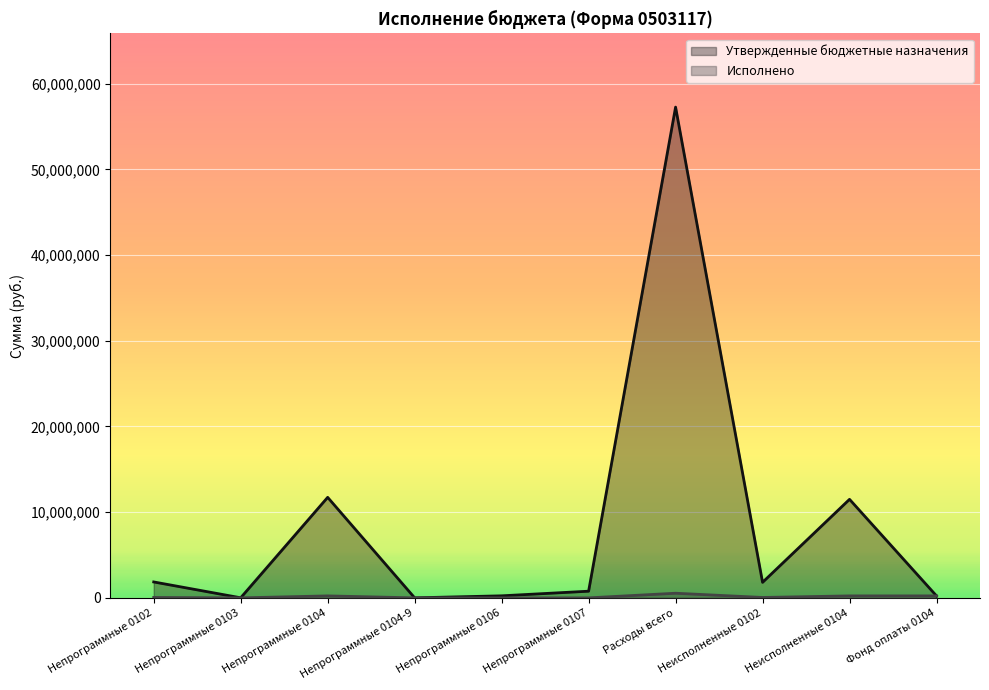

What is the total value across all series at Непрограммные 0104?

11959214.3